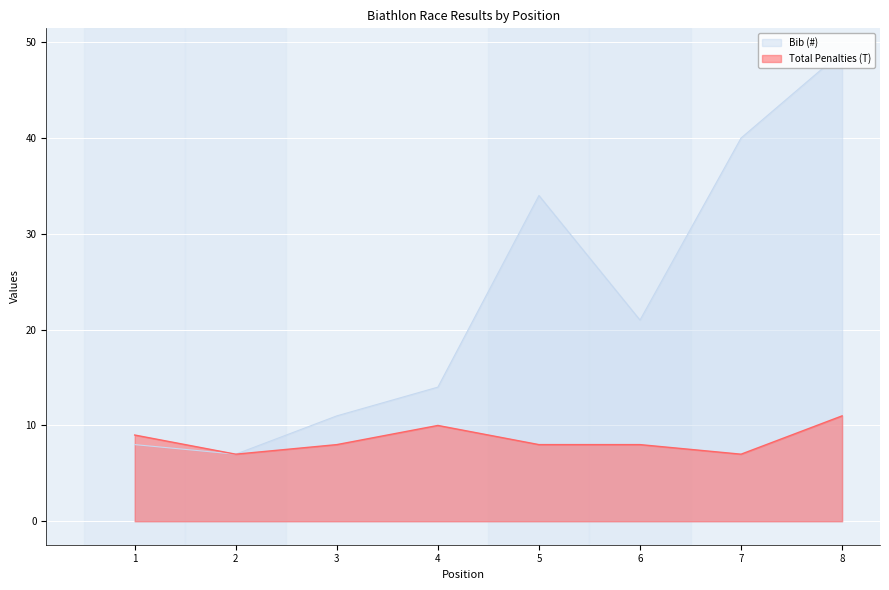

True or false: Bib (#) has a value of 14 at 4.

True